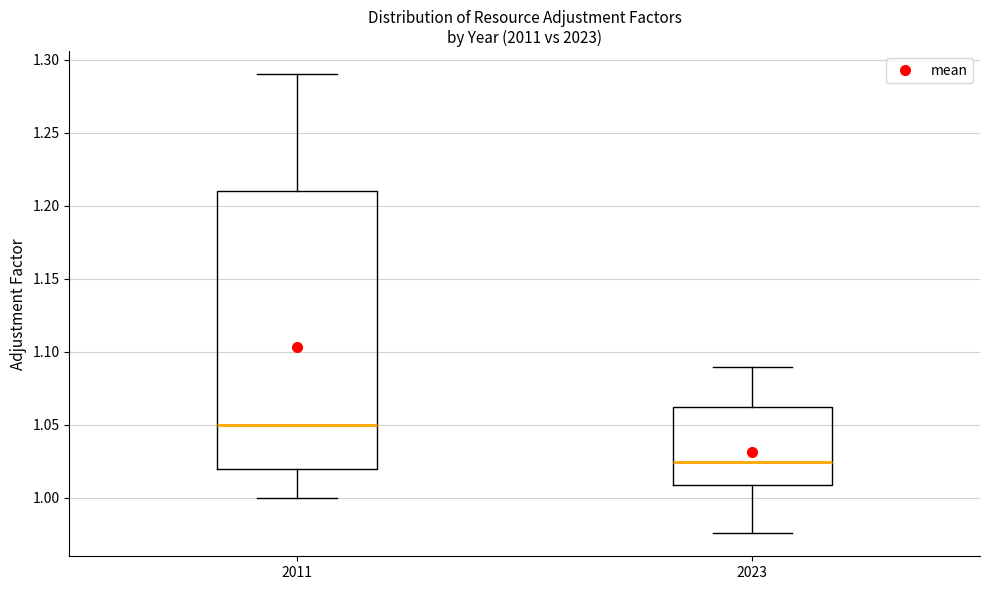

Reading left to right, read every box against the y-axis: the position of its median line, the range the box covers, and the ends of its whiskers. The values are not printed on the chart, so give them approximately, as read against the axis.

2011: median 1.050, box 1.020 to 1.210, whiskers 1.000 to 1.290
2023: median 1.025, box 1.010 to 1.060, whiskers 0.975 to 1.090